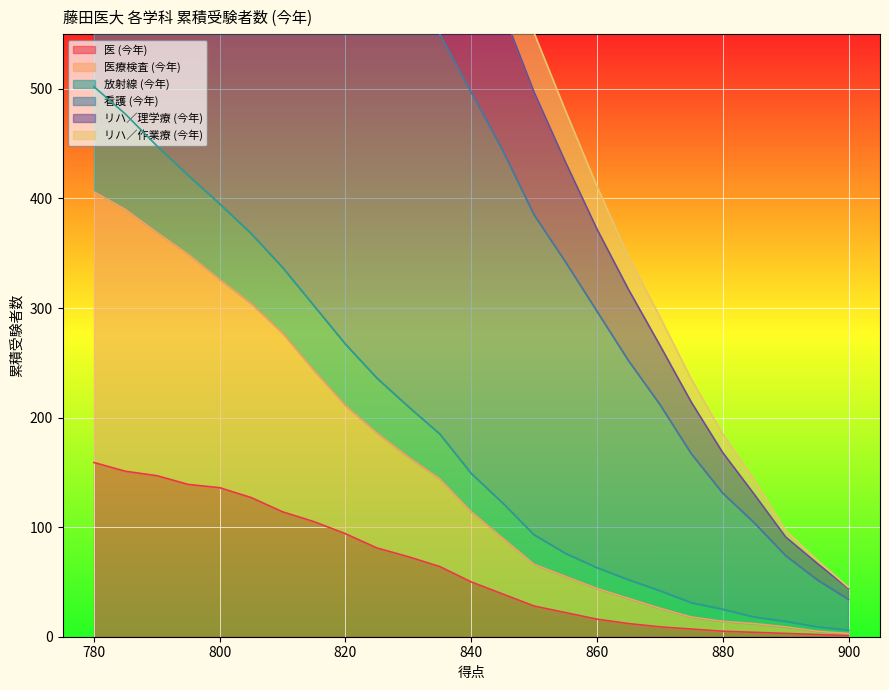

Which series has the widest spread of values?

看護 (今年)